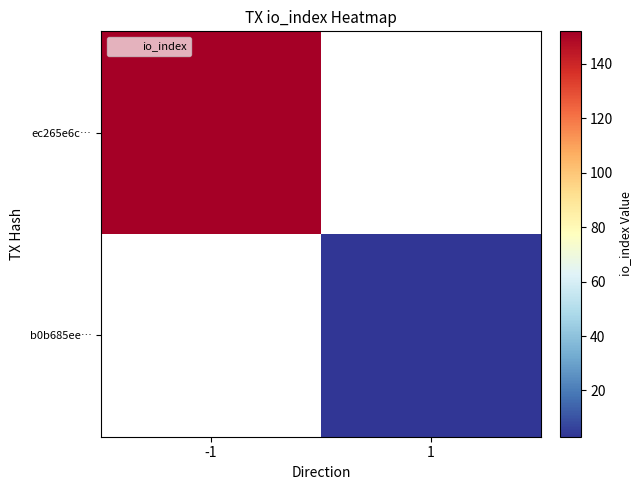

Is it true that b0b685ee… equals 3.0 at 1?

True